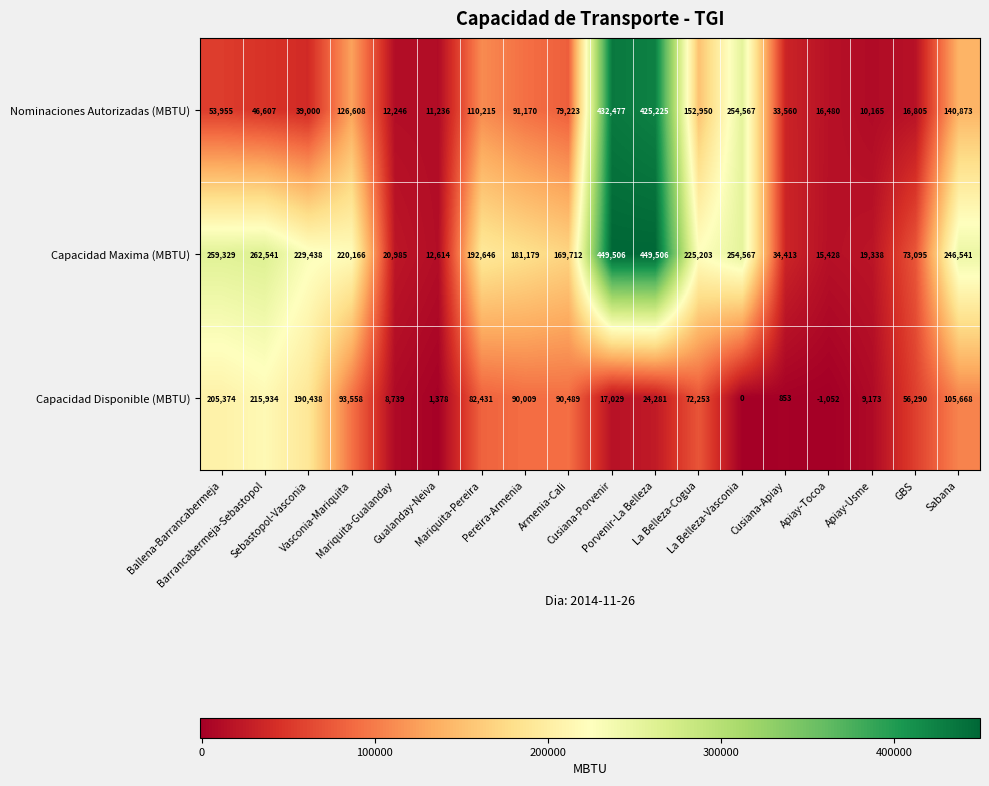

What is the difference between the second highest and second lowest values in the Nominaciones Autorizadas (MBTU) series?

413989